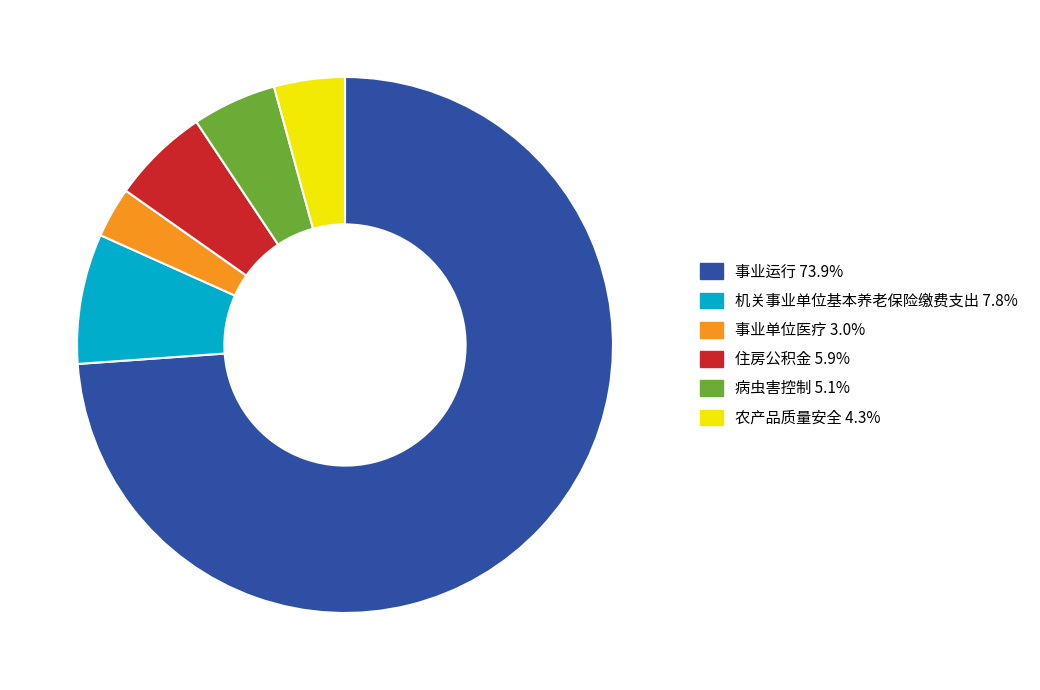

Which category has the smallest portion of the pie?

事业单位医疗